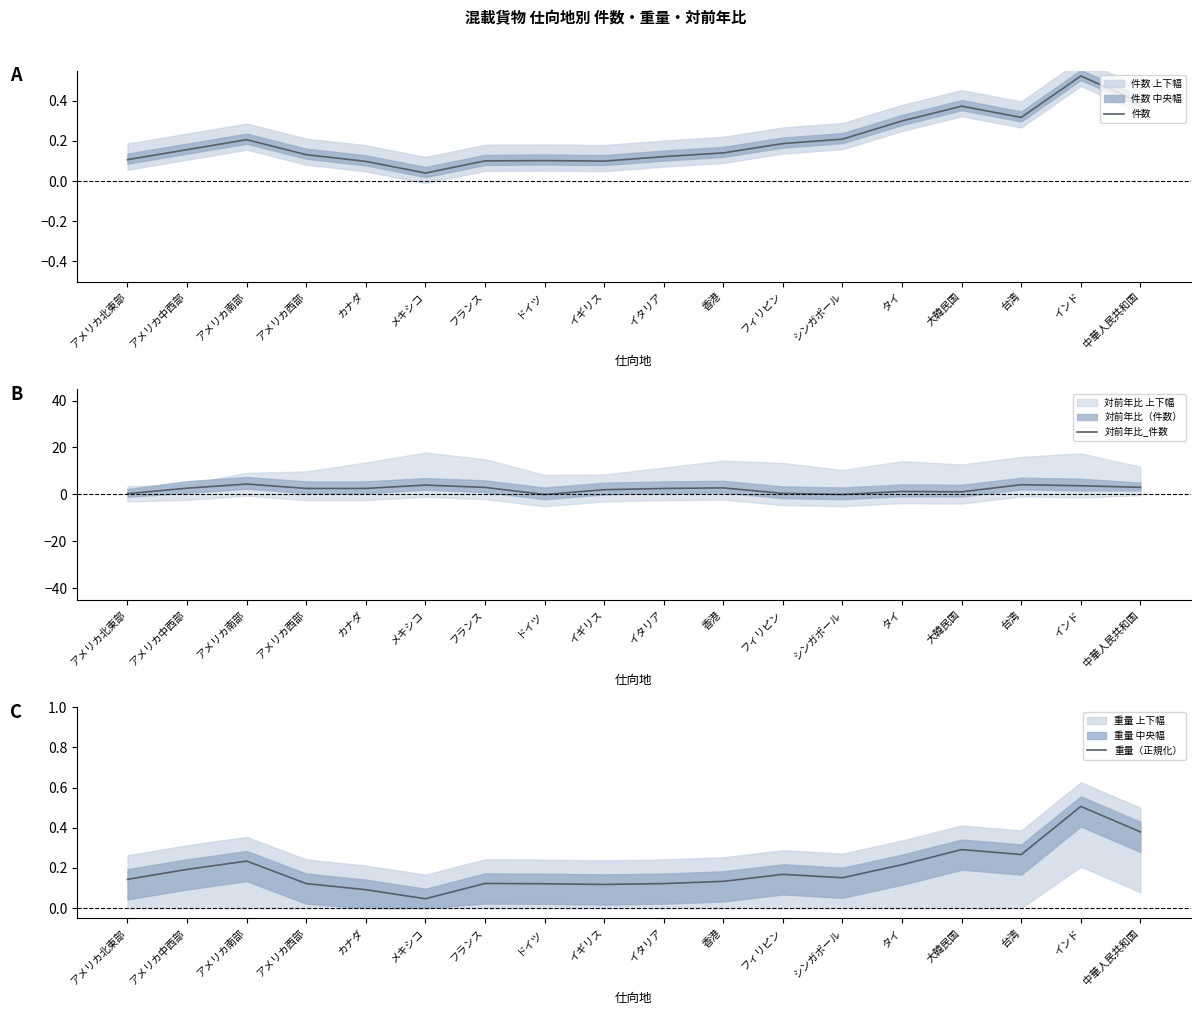

Which series has the largest range (max minus min)?

対前年比_件数